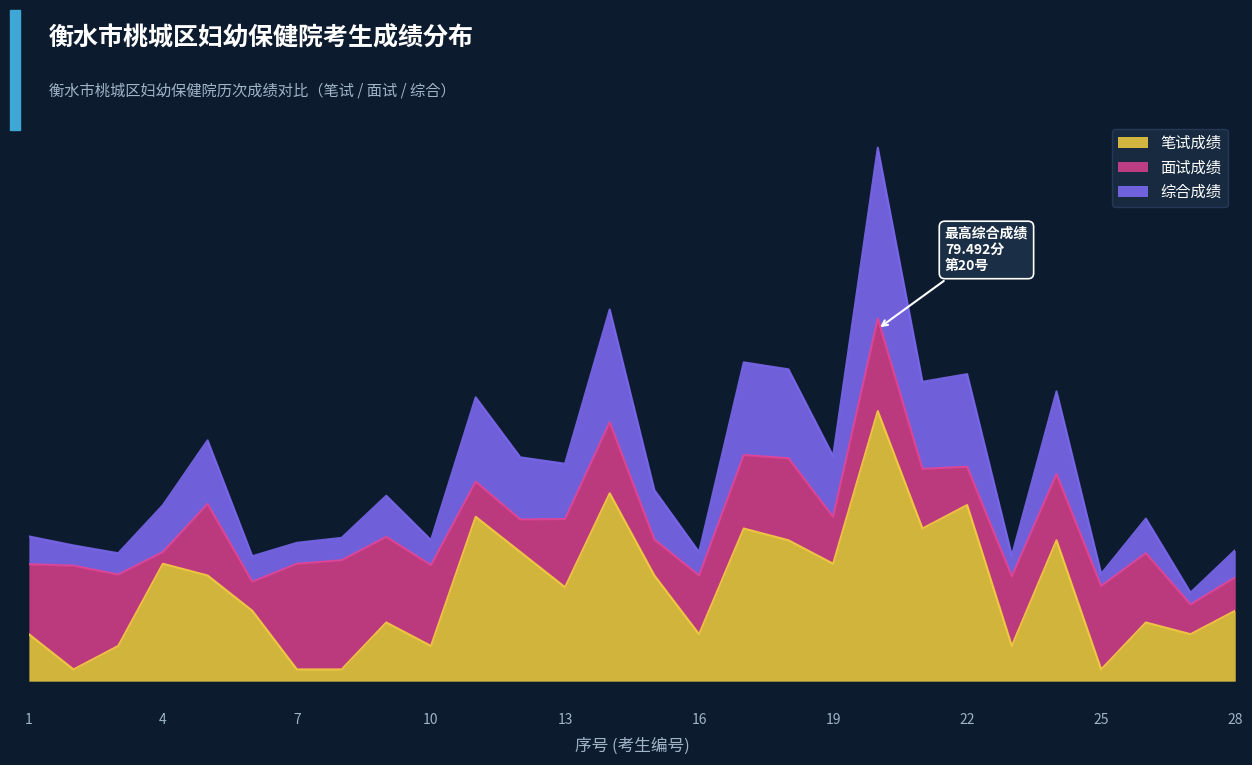

True or false: 综合成绩 has more than 0 interior local peaks.

True